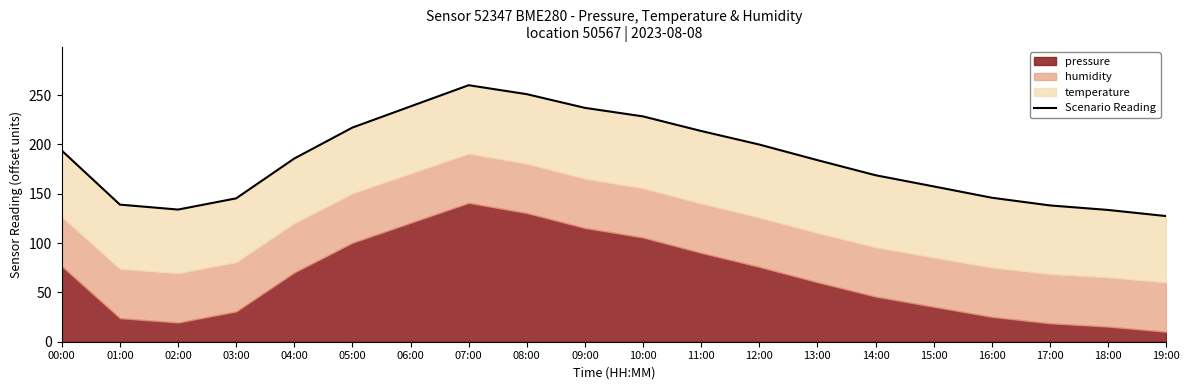

What is the label of the 20th point from the right?

00:00